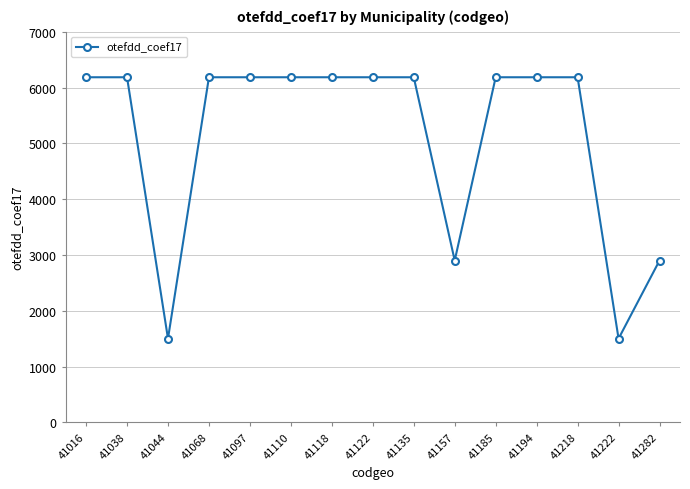

The chart shows a value of 6184 at 41068. True or false?

True